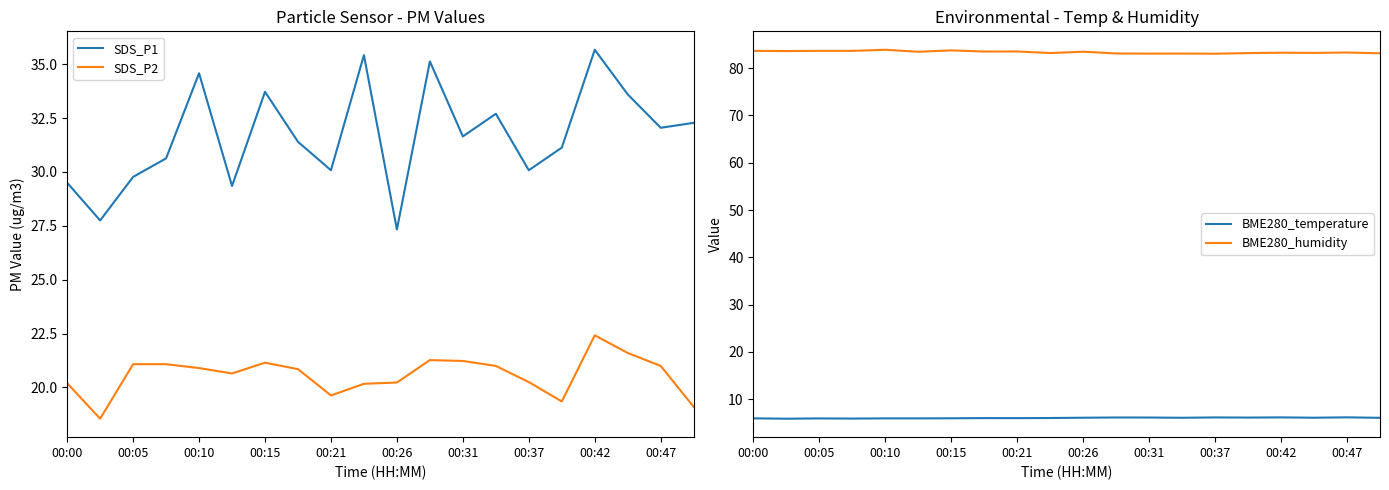

At how many categories does at least one series exceed 47?

20